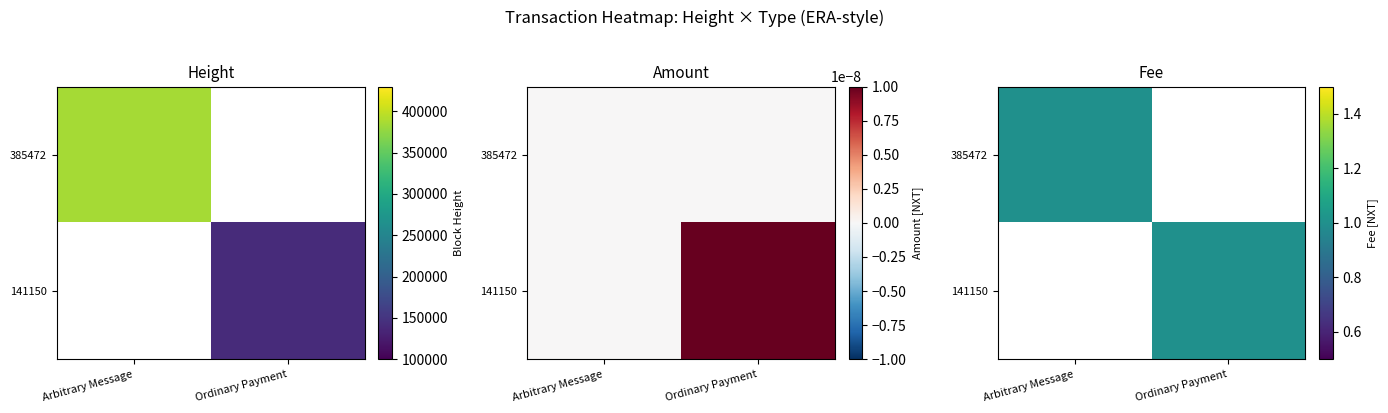

What is the sum of all 141150 values?

1